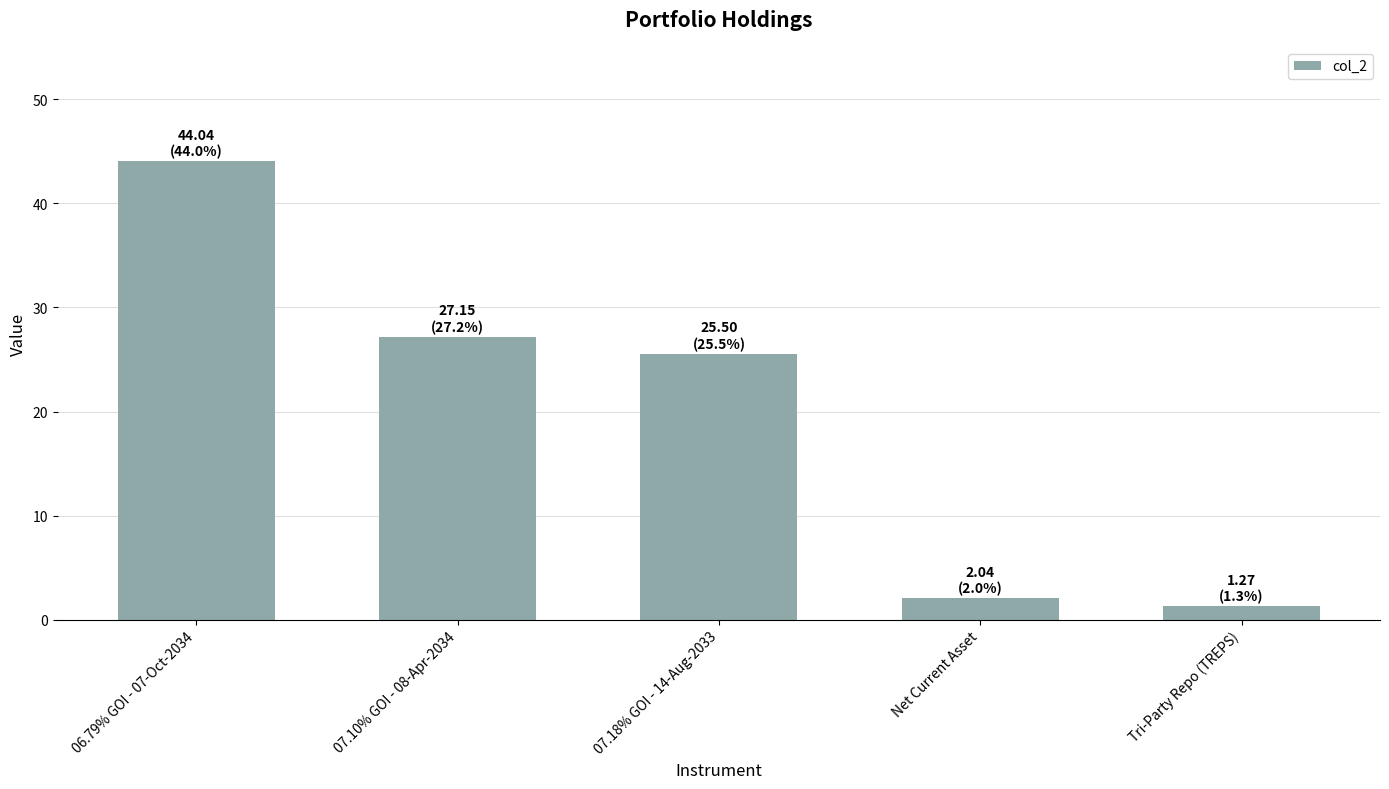

Is it true that the value at 06.79% GOI - 07-Oct-2034 is 44.0?

True